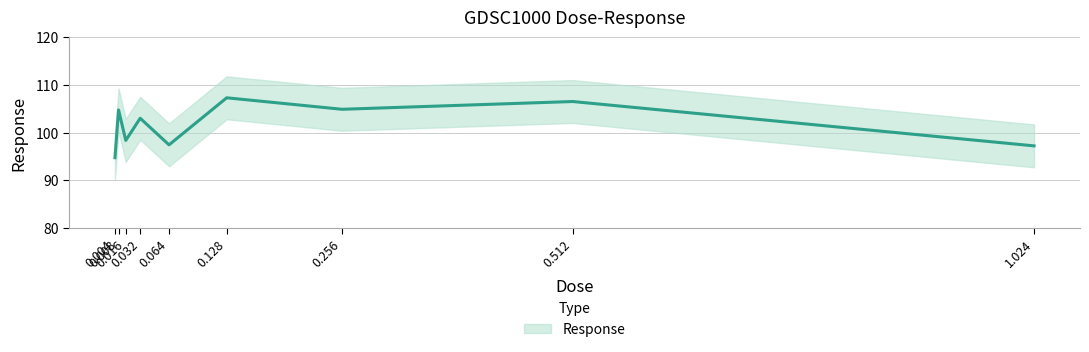

True or false: there are more than 0 points higher than both neighbors.

True